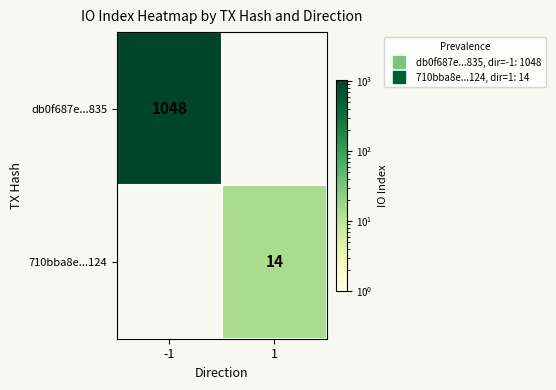

What value does the 710bba8e...124 series have at 1, to the nearest 10?

10